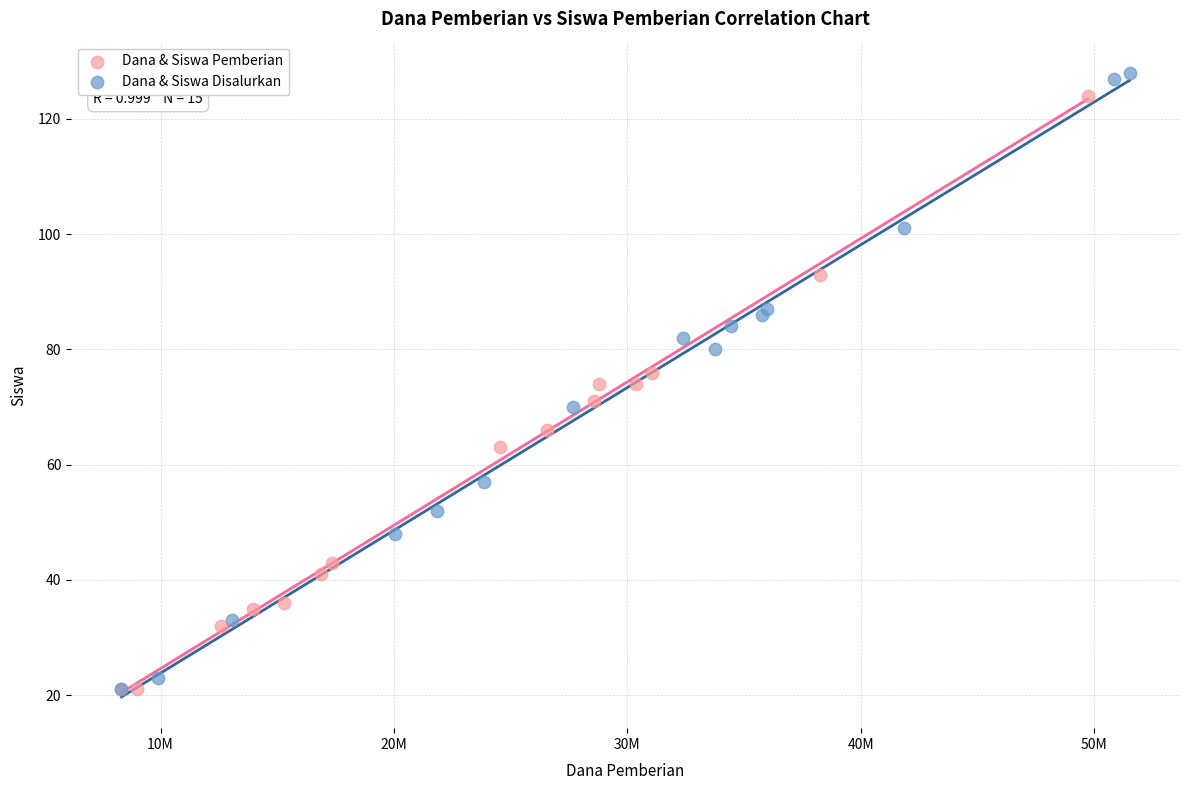

Which series contains the highest Y value?

Dana & Siswa Disalurkan